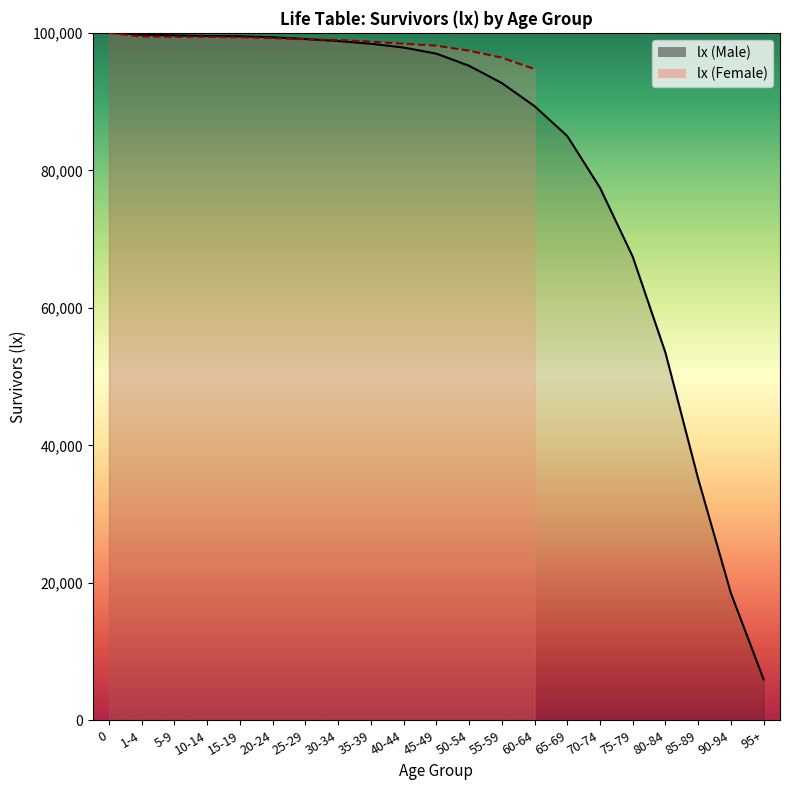

What is the ratio of the value at 60-64 to the value at 0?

0.9